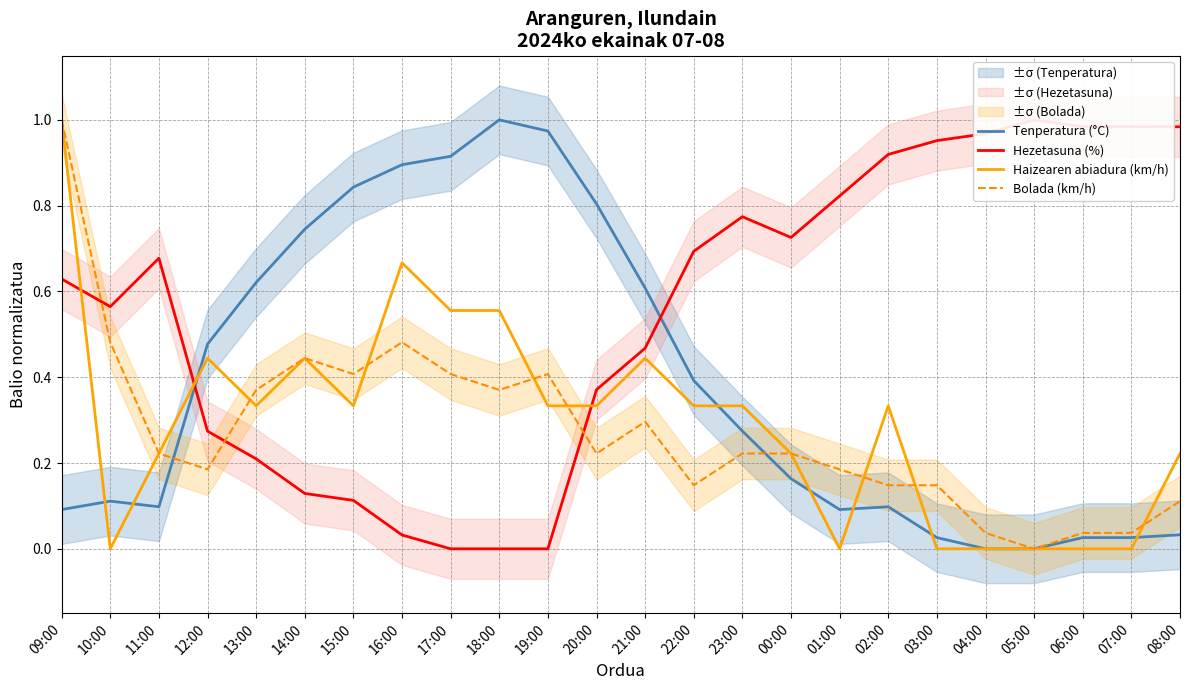

The value of Haizearen abiadura (km/h) at 00:00 is 0.3. True or false?

False